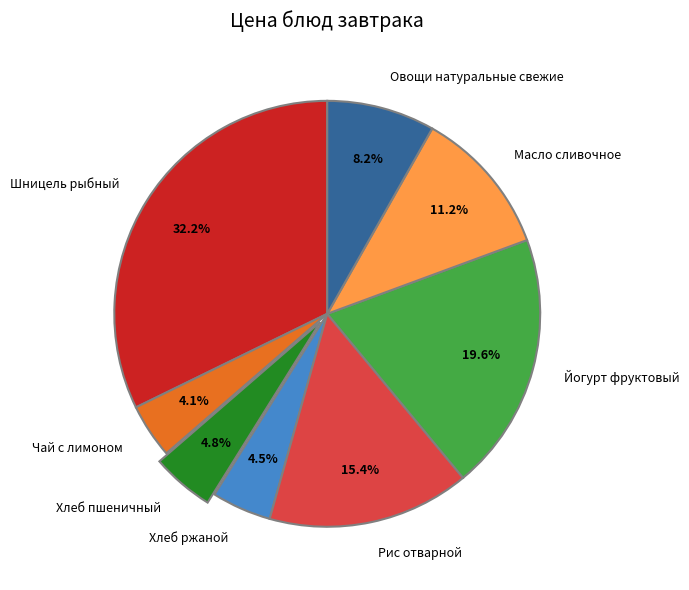

To the nearest percent, what is the combined percentage of Рис отварной and Шницель рыбный?

48%